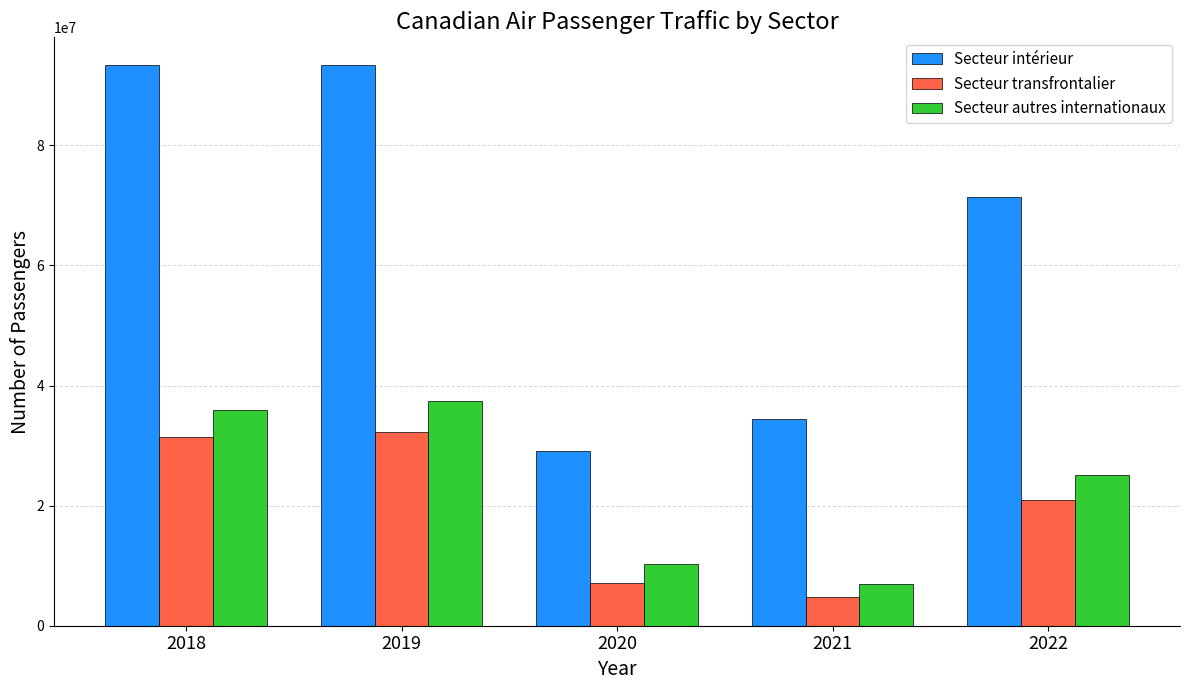

List the labels in order of Secteur autres internationaux value, smallest first.

2021, 2020, 2022, 2018, 2019